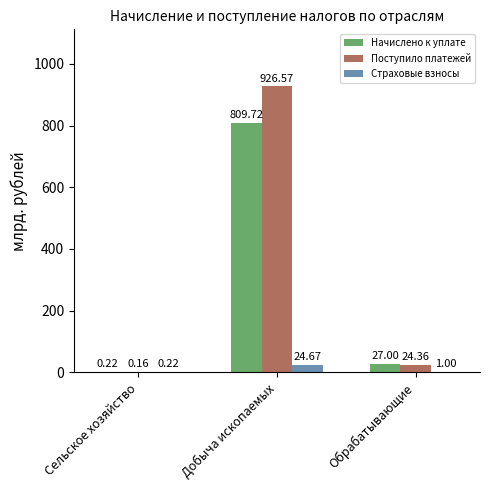

True or false: Страховые взносы has a value of 1.0 at Обрабатывающие.

True